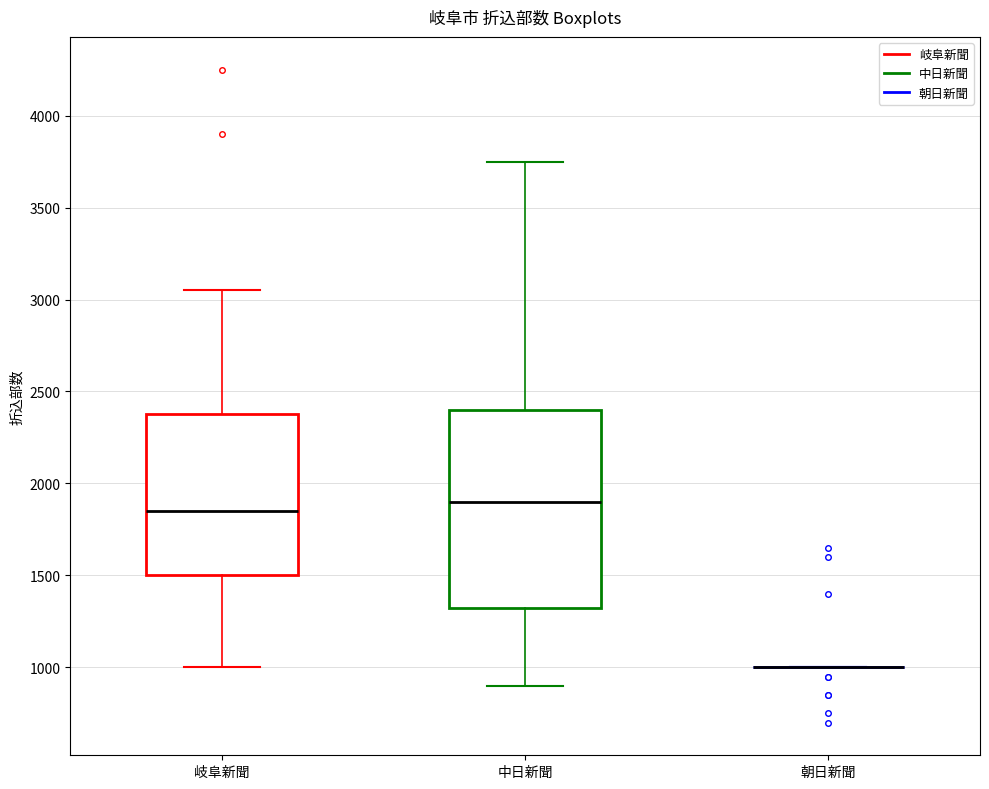

Reading left to right, transcribe this box plot: for each box, give where its median line is, the range the box spans, and where its two whiskers end, as read against the y-axis. The values are not printed on the chart, so give them approximately, as read against the axis.

岐阜新聞: median 1850, box 1500 to 2400, whiskers 1000 to 3050
中日新聞: median 1900, box 1350 to 2400, whiskers 900 to 3750
朝日新聞: box collapsed to a line at 1000, whiskers 1000 to 1000